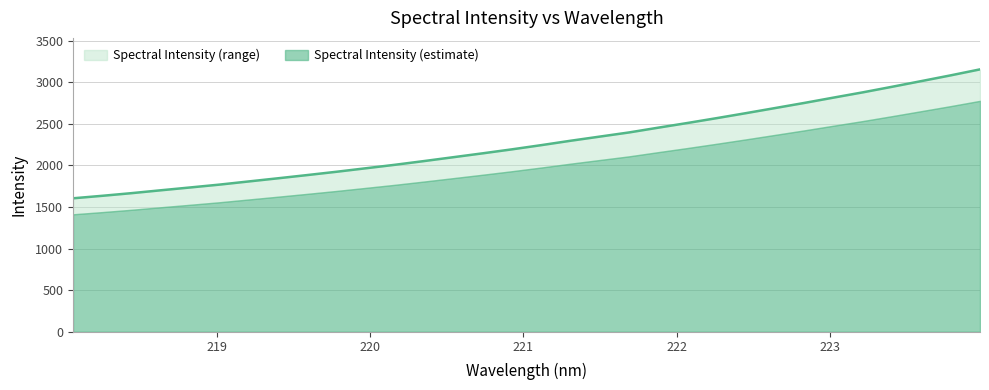

What is the difference between the second highest and second lowest values?

1447.9